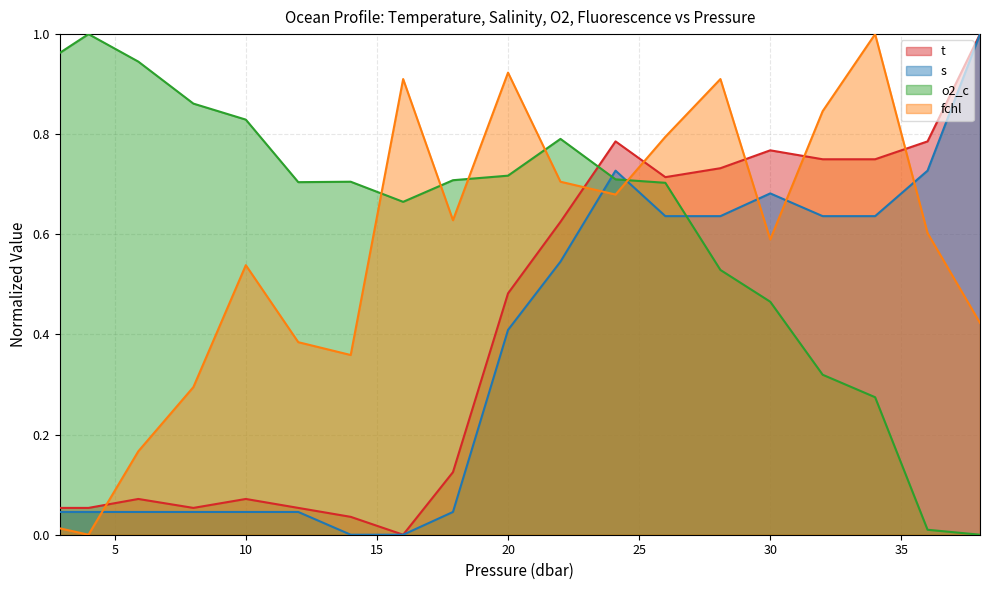

The value of fchl at 24.1 is 0.7. True or false?

True